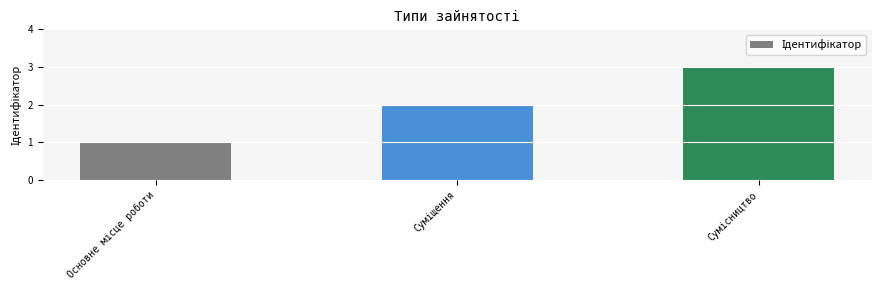

Reading left to right, transcribe all the data shown in this chart.

1	2	3